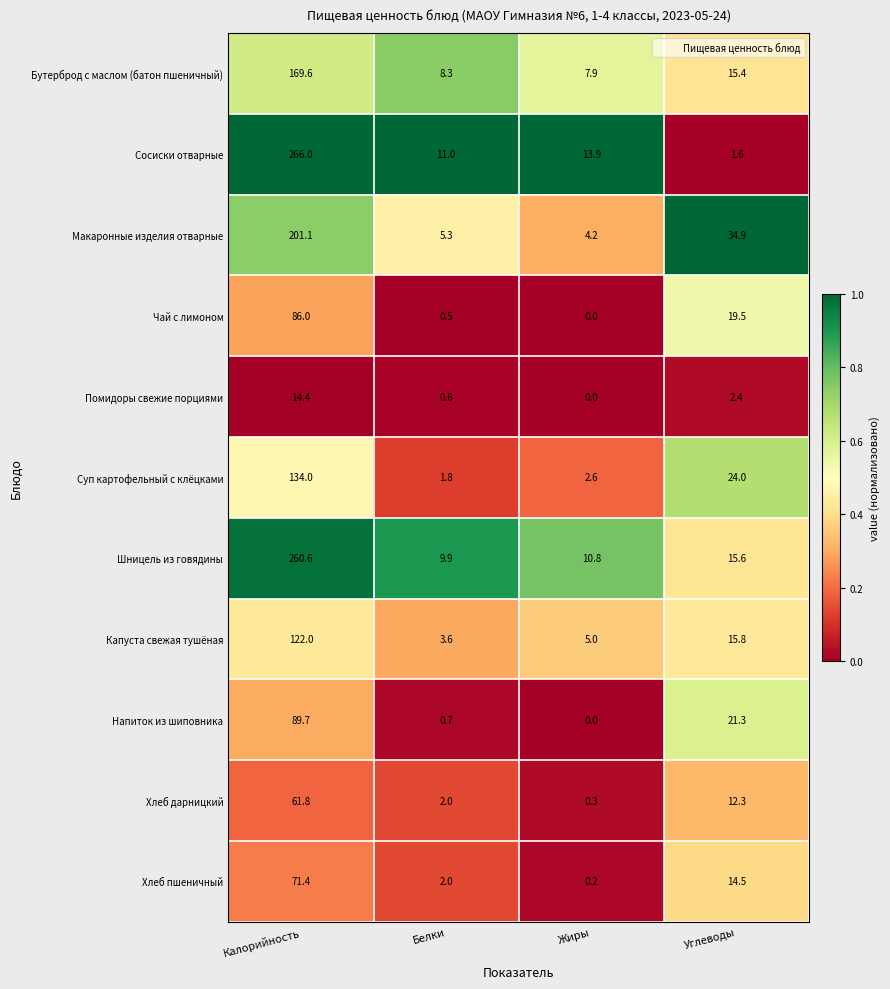

Which category has the lowest value across all series?

Жиры